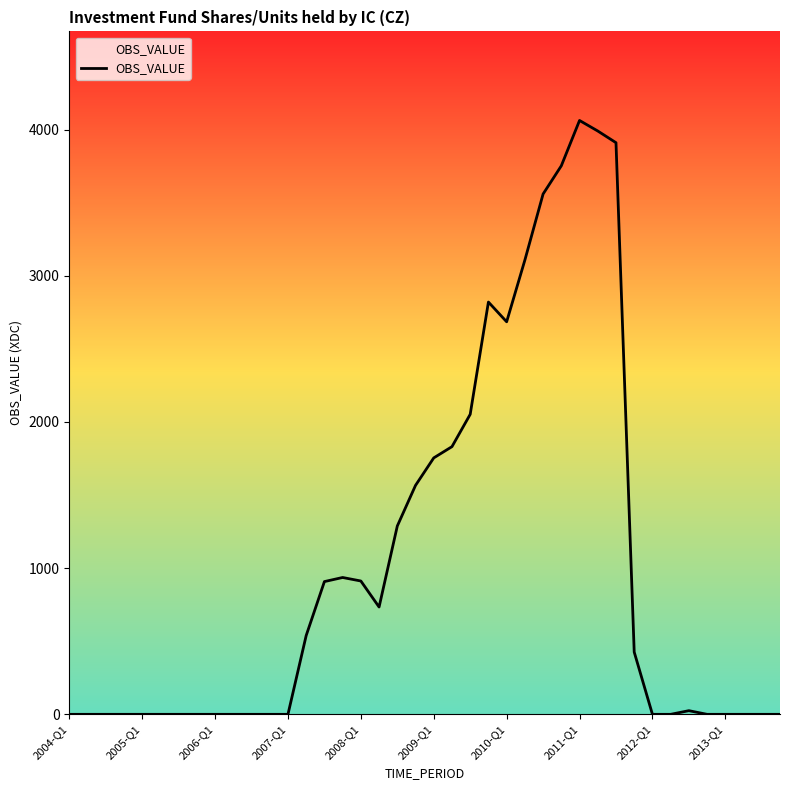

What is the difference between the maximum and second lowest values?

4062